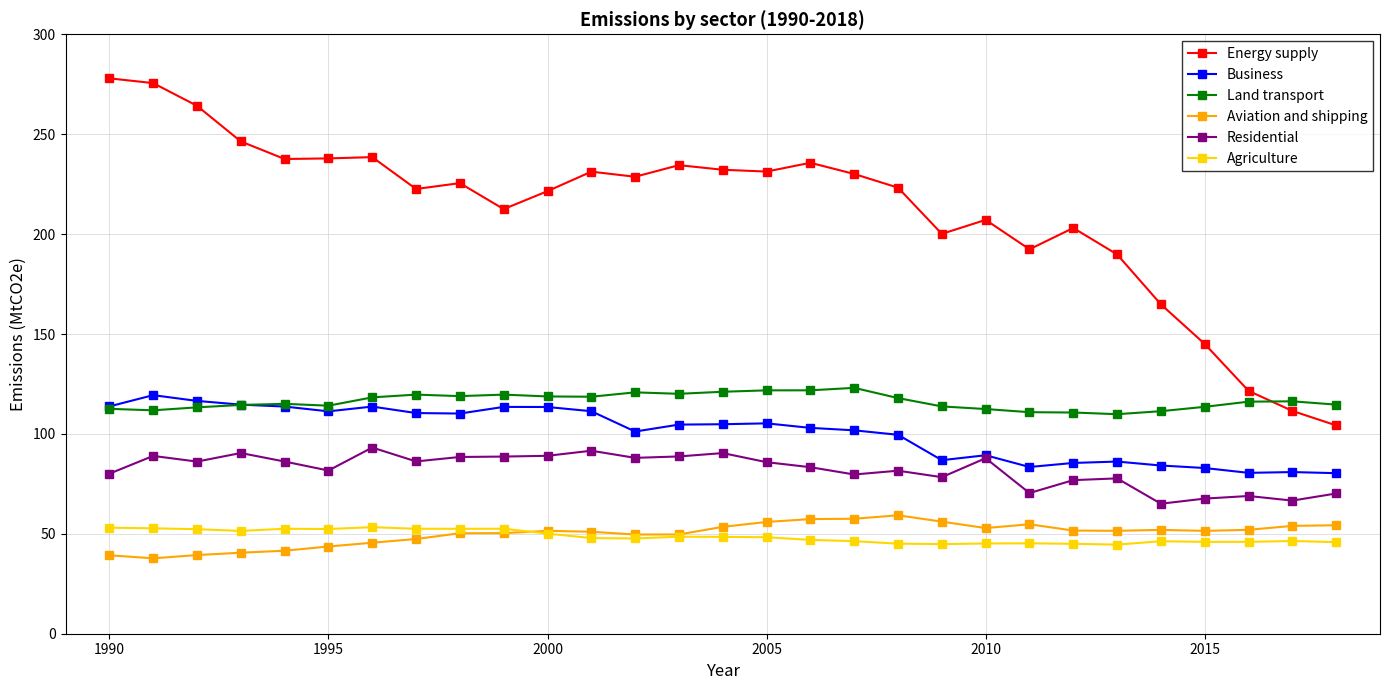

What is the lowest value of the Residential series?

65.1